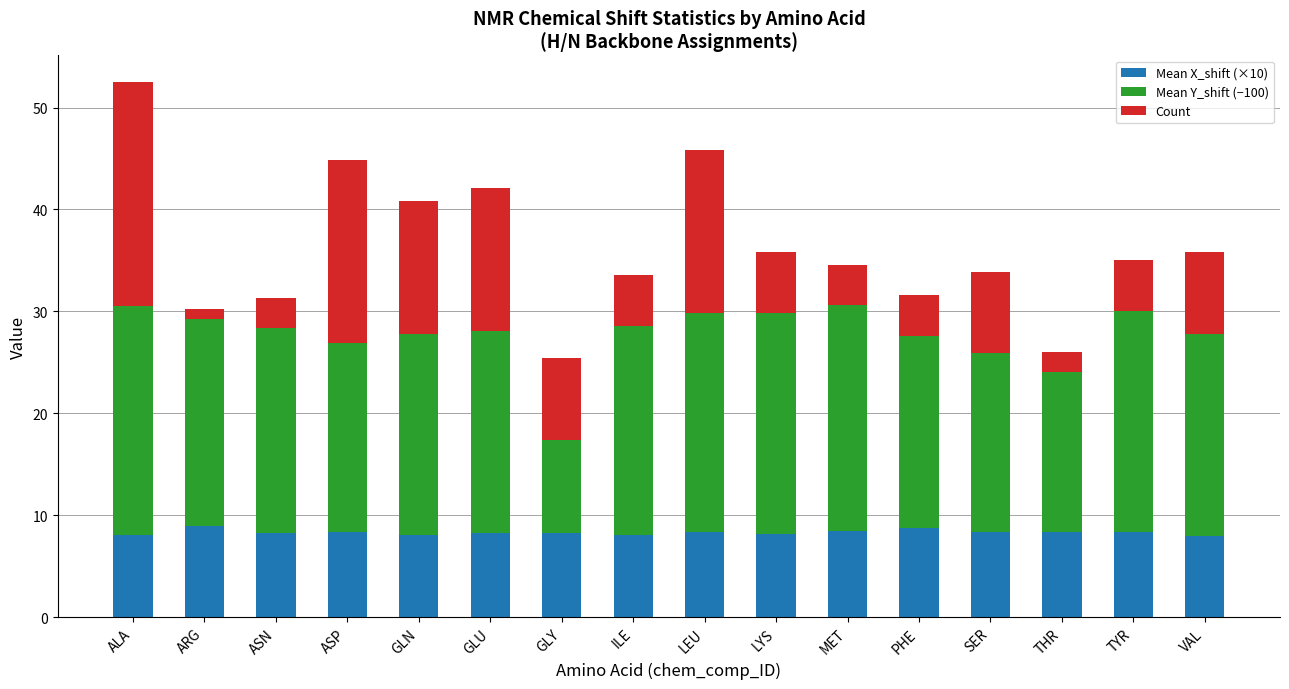

What is the minimum value for Mean X_shift (×10)?

8.0